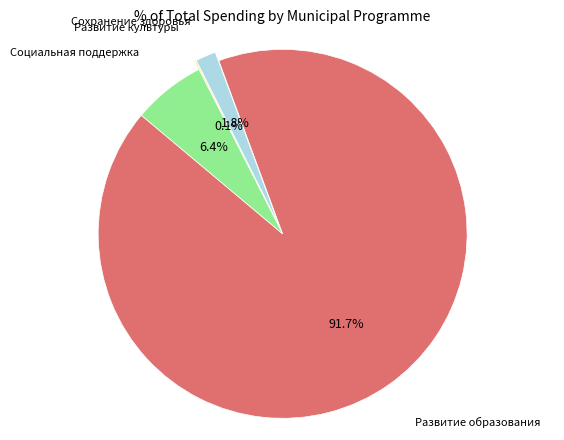

Does Сохранение здоровья account for over 50% of the chart?

No